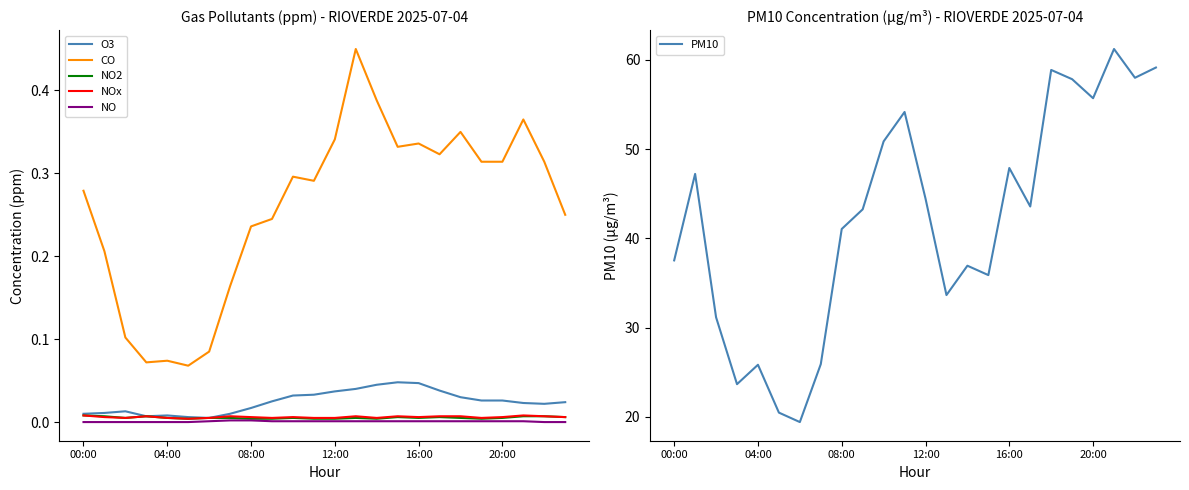

At which label does NO reach its minimum?

00:00